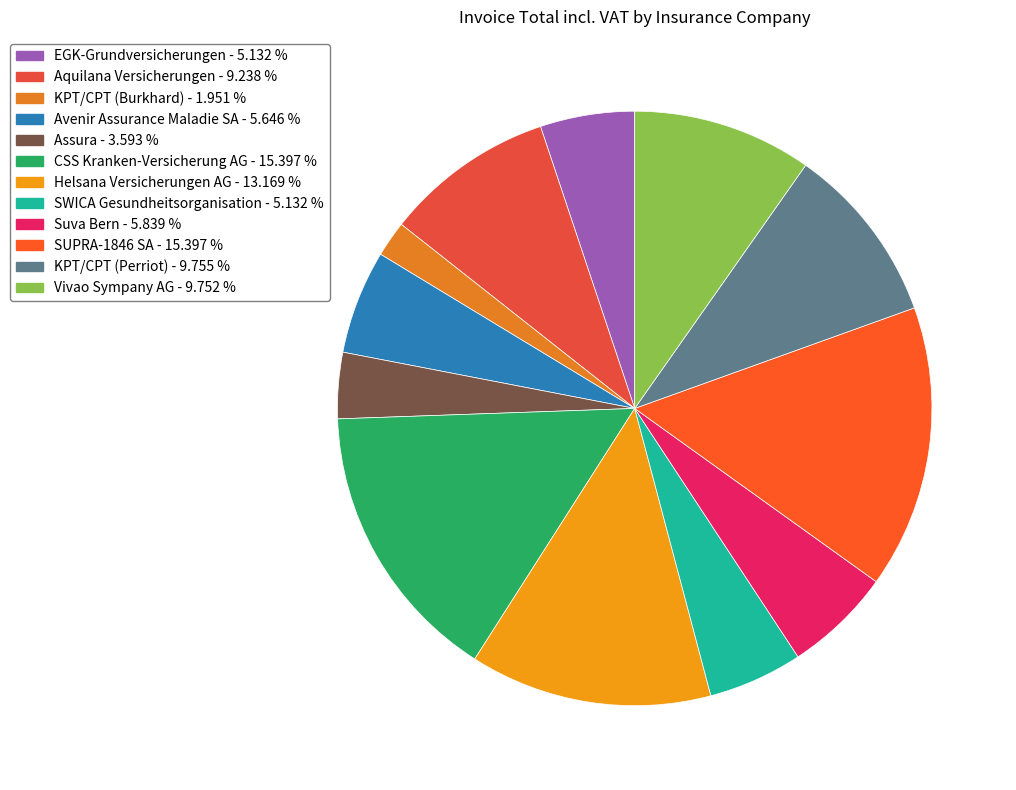

Which category has the smallest portion of the pie?

KPT/CPT (Burkhard)